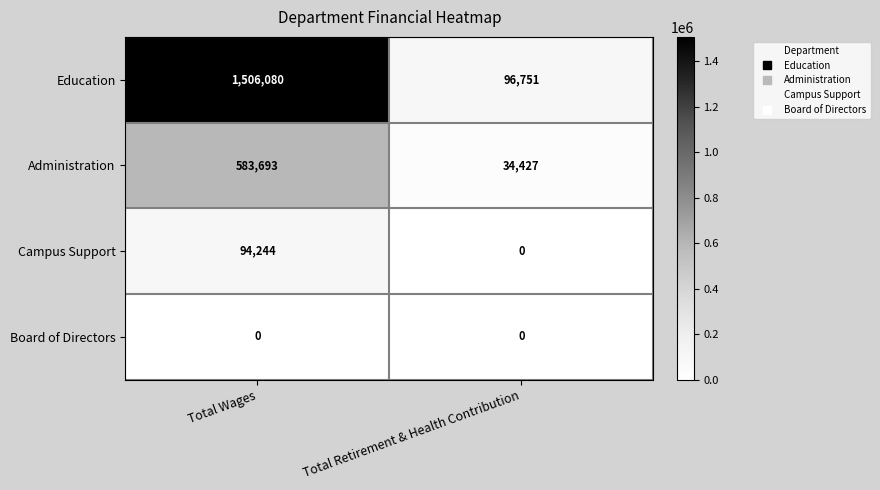

At which category is the sum across all series the highest?

Total Wages